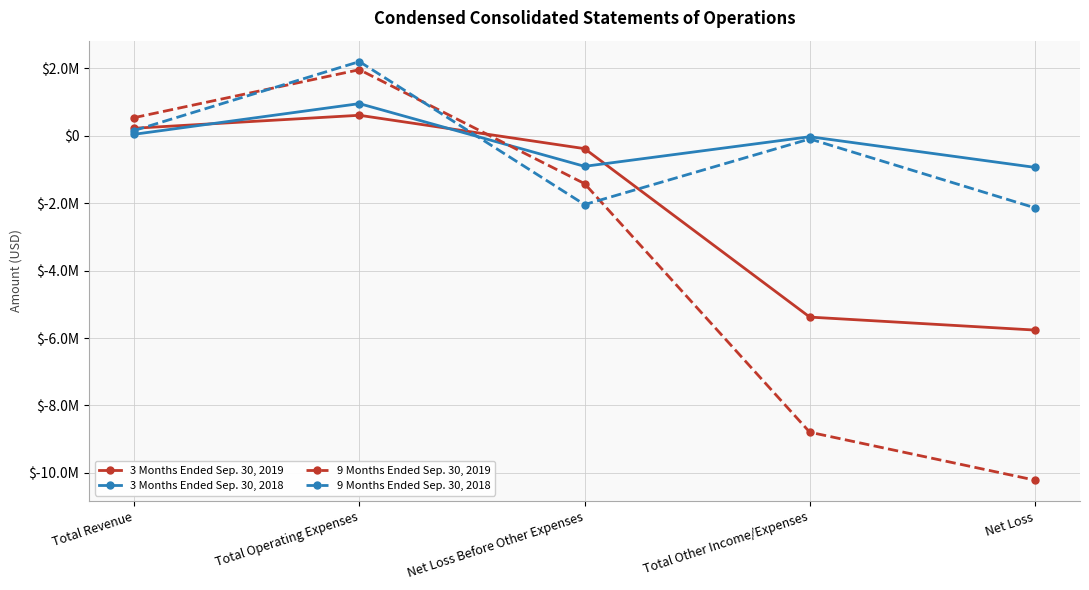

List the labels in order of 3 Months Ended Sep. 30, 2019 value, smallest first.

Net Loss, Total Other Income/Expenses, Net Loss Before Other Expenses, Total Revenue, Total Operating Expenses